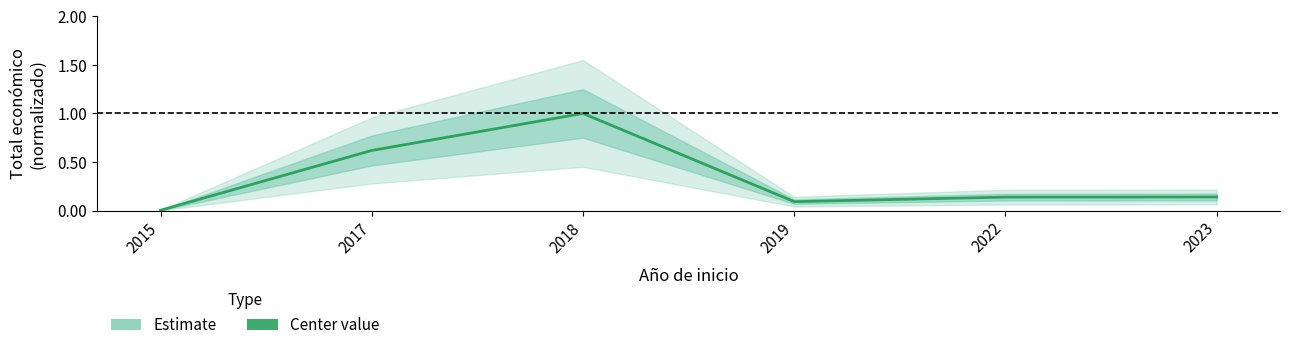

Is it true that the value at 2022 is 0.1?

True